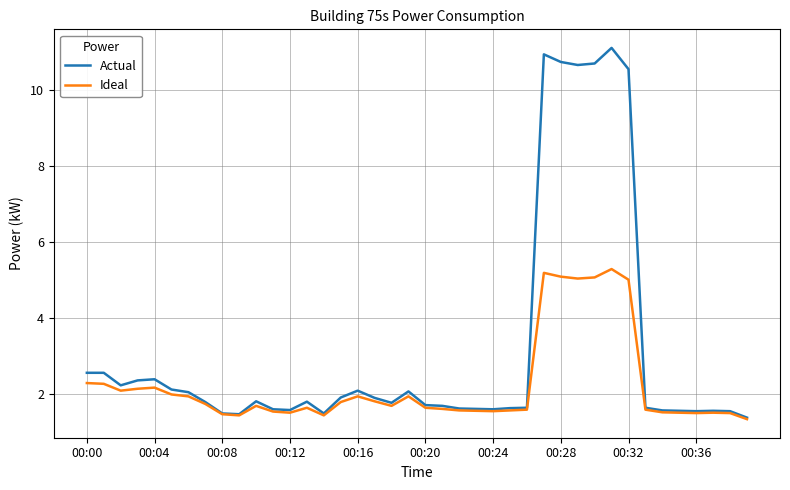

Rank the series by their average value, from lowest to highest.

Ideal, Actual